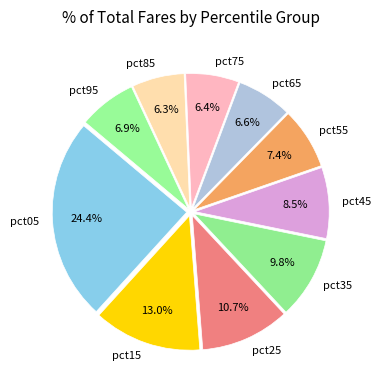

Which has a higher value, pct85 or pct55?

pct55